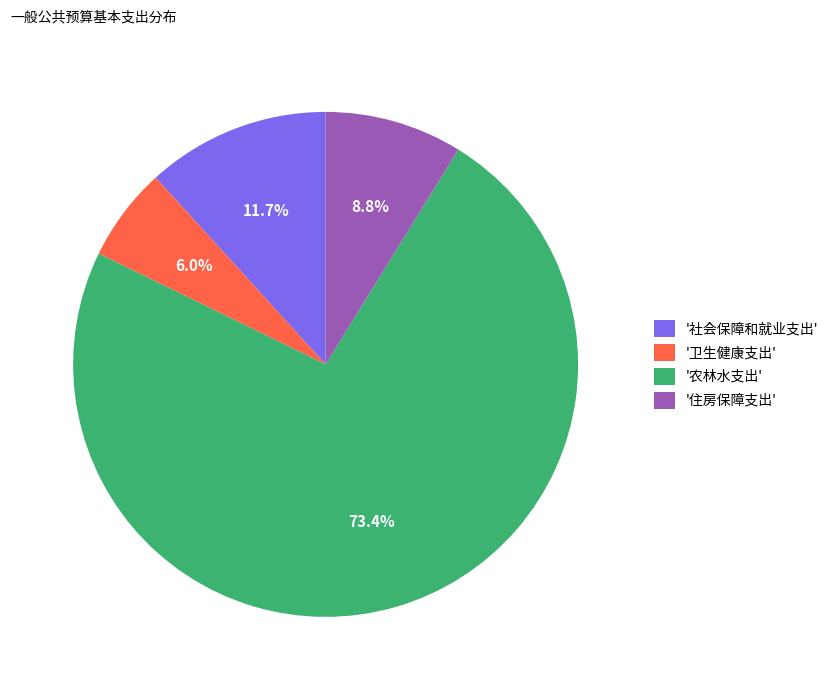

What is the smallest slice in the pie chart?

'卫生健康支出'